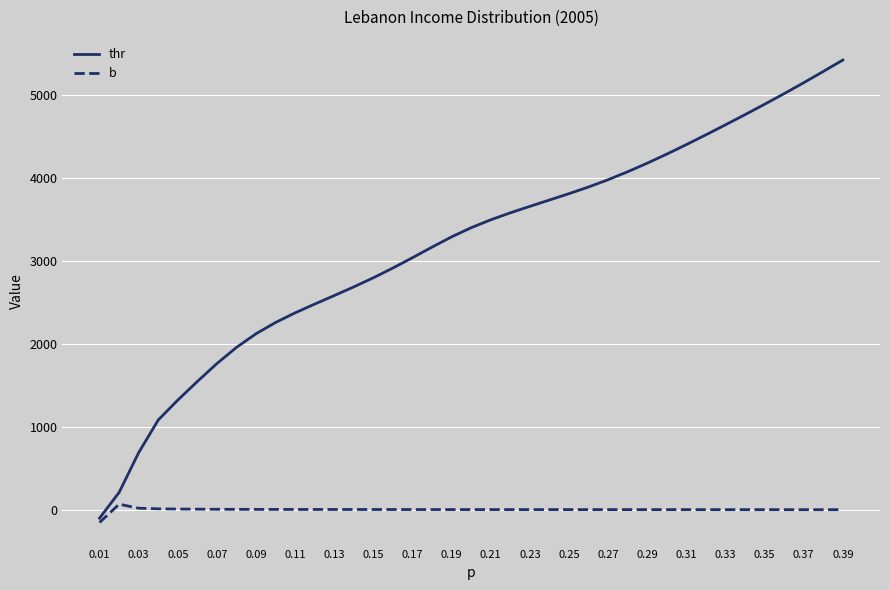

List the series in order of their peak value, highest first.

thr, b